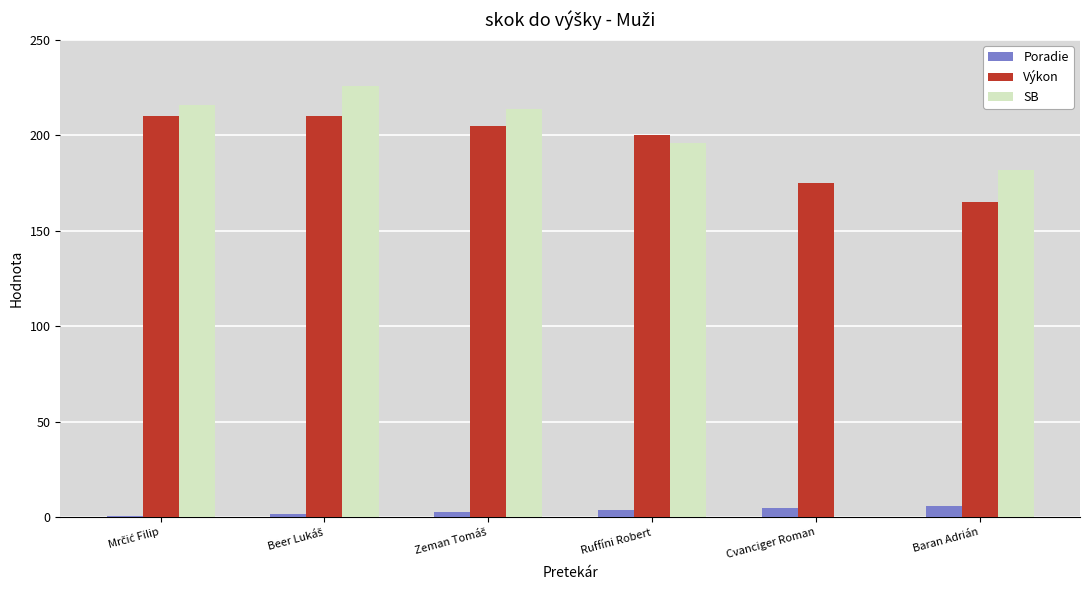

True or false: SB has a value of 182 at Baran Adrián.

True